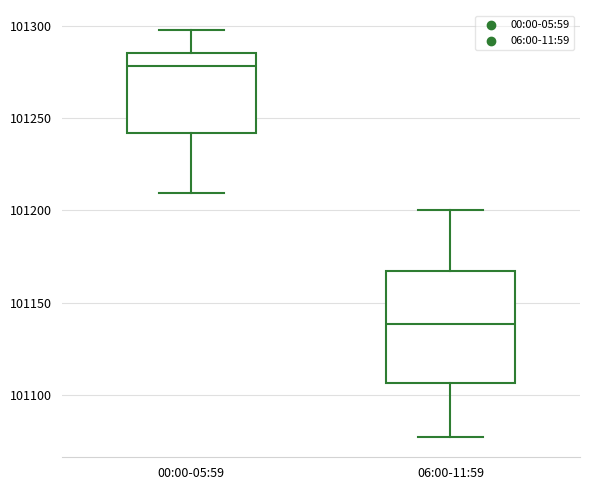

Reading left to right, read every box against the y-axis: the position of its median line, the range the box covers, and the ends of its whiskers. The values are not printed on the chart, so give them approximately, as read against the axis.

00:00-05:59: median 101280, box 101240 to 101285, whiskers 101210 to 101295
06:00-11:59: median 101140, box 101105 to 101165, whiskers 101075 to 101200